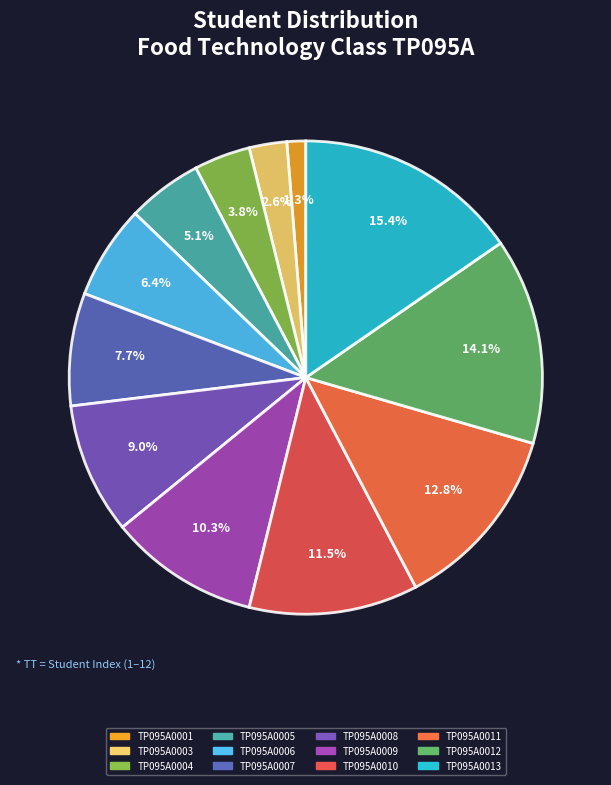

What percentage do TP095A0010 and TP095A0006 together represent?

17.9%